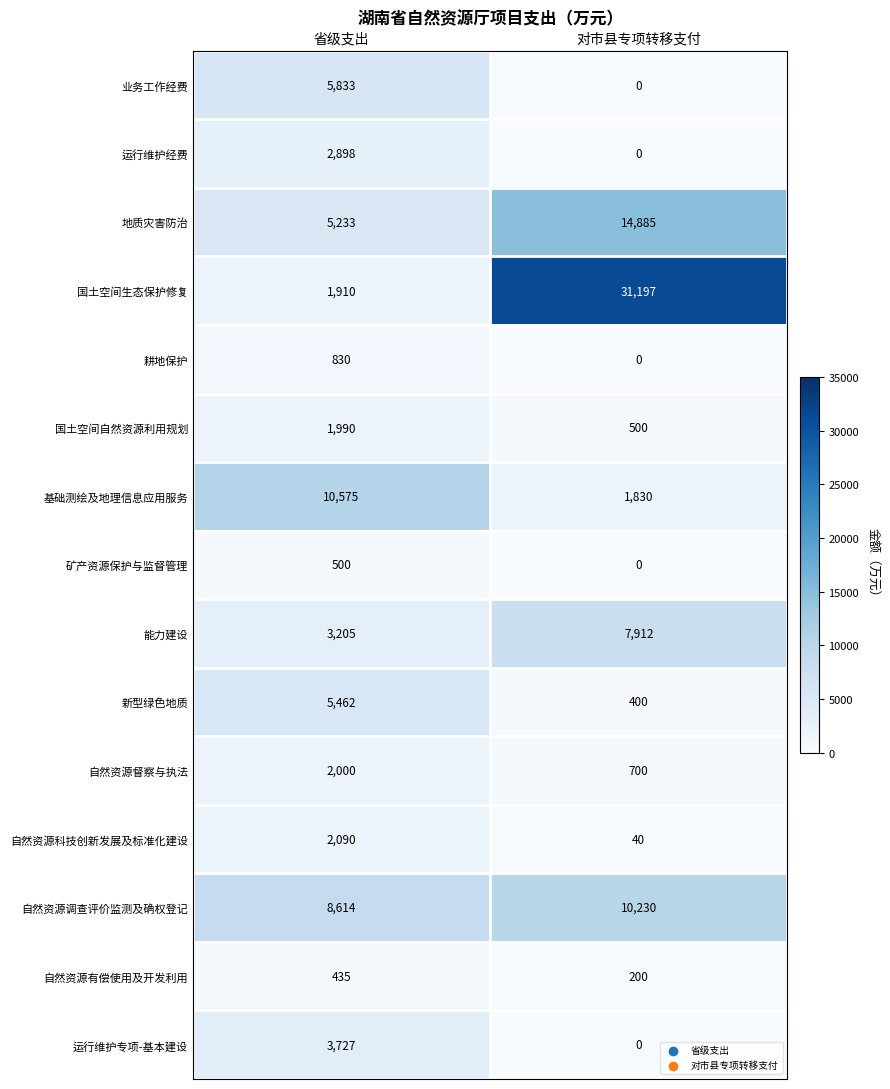

Reading left to right, transcribe all the data shown in this chart.

业务工作经费: 省级支出=5833	对市县专项转移支付=0
运行维护经费: 省级支出=2898	对市县专项转移支付=0
地质灾害防治: 省级支出=5233	对市县专项转移支付=14885
国土空间生态保护修复: 省级支出=1910	对市县专项转移支付=31197
耕地保护: 省级支出=830	对市县专项转移支付=0
国土空间自然资源利用规划: 省级支出=1990	对市县专项转移支付=500
基础测绘及地理信息应用服务: 省级支出=10575	对市县专项转移支付=1830
矿产资源保护与监督管理: 省级支出=500	对市县专项转移支付=0
能力建设: 省级支出=3205	对市县专项转移支付=7912
新型绿色地质: 省级支出=5462	对市县专项转移支付=400
自然资源督察与执法: 省级支出=2000	对市县专项转移支付=700
自然资源科技创新发展及标准化建设: 省级支出=2090	对市县专项转移支付=40
自然资源调查评价监测及确权登记: 省级支出=8614	对市县专项转移支付=10230
自然资源有偿使用及开发利用: 省级支出=435	对市县专项转移支付=200
运行维护专项-基本建设: 省级支出=3727	对市县专项转移支付=0